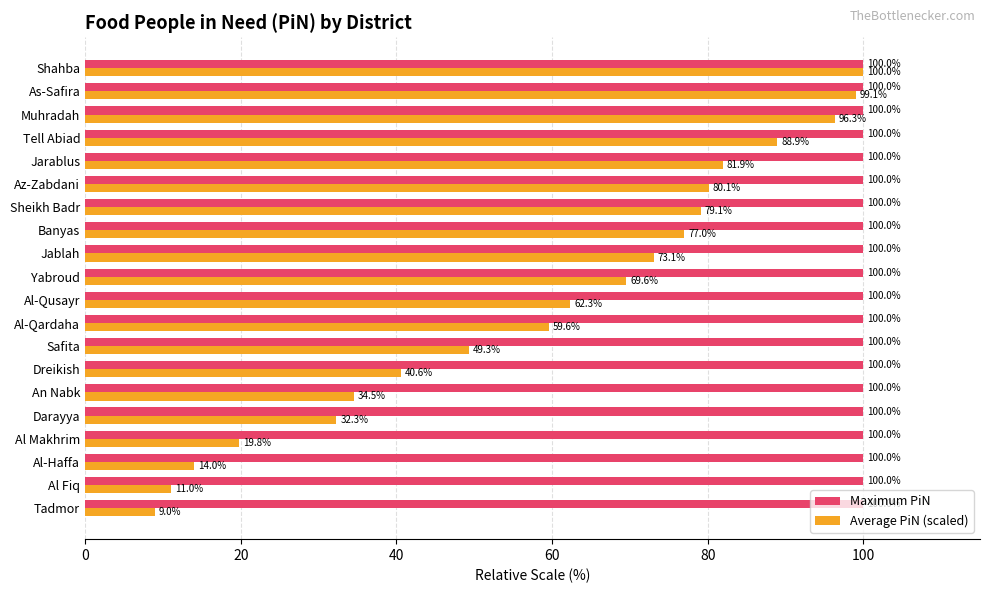

Rank the categories by Average PiN (scaled) value from highest to lowest.

Shahba, As-Safira, Muhradah, Tell Abiad, Jarablus, Az-Zabdani, Sheikh Badr, Banyas, Jablah, Yabroud, Al-Qusayr, Al-Qardaha, Safita, Dreikish, An Nabk, Darayya, Al Makhrim, Al-Haffa, Al Fiq, Tadmor